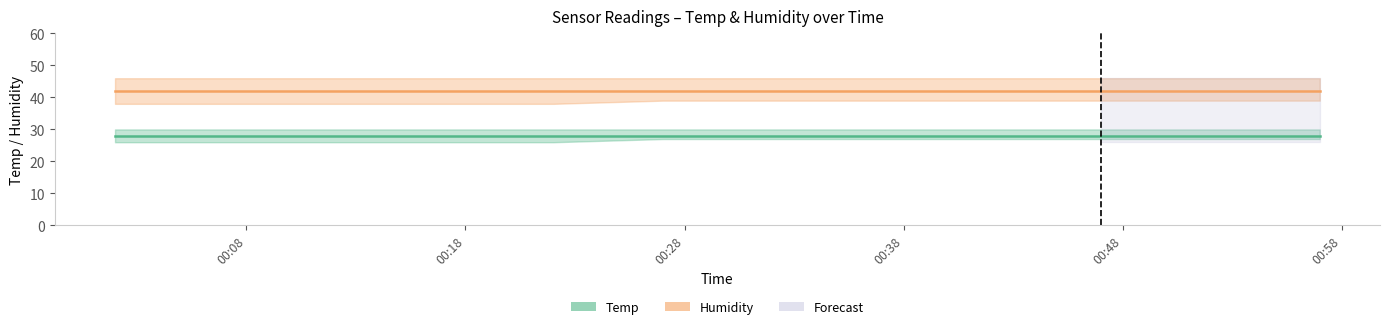

Does the chart have visible grid lines?

No